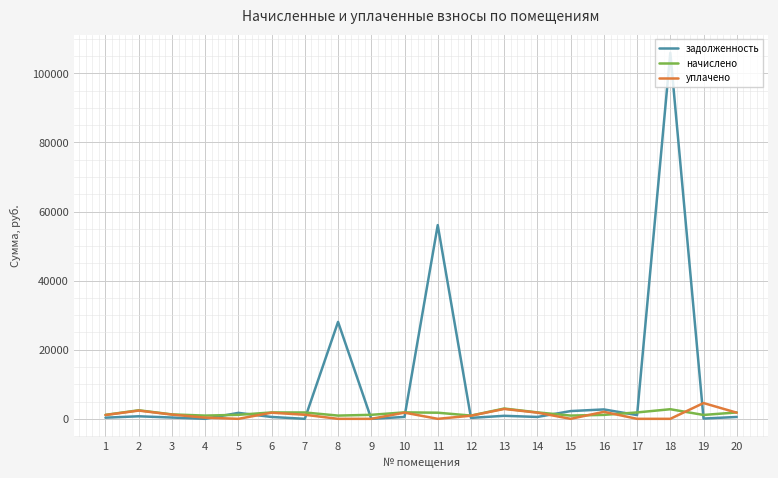

Which series has the largest total across all categories?

задолженность